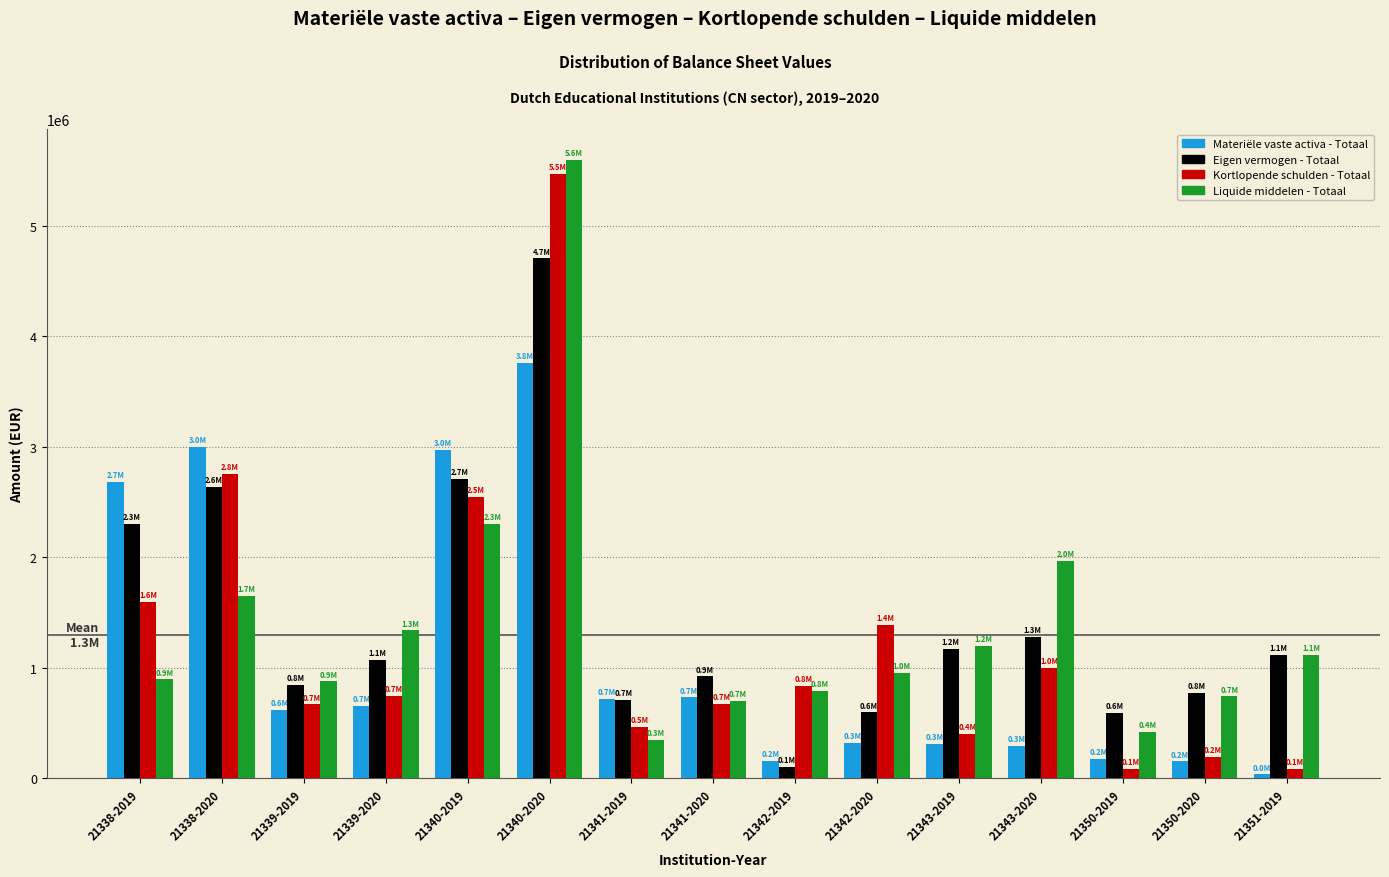

At which category is the sum across all series the highest?

21340-2020